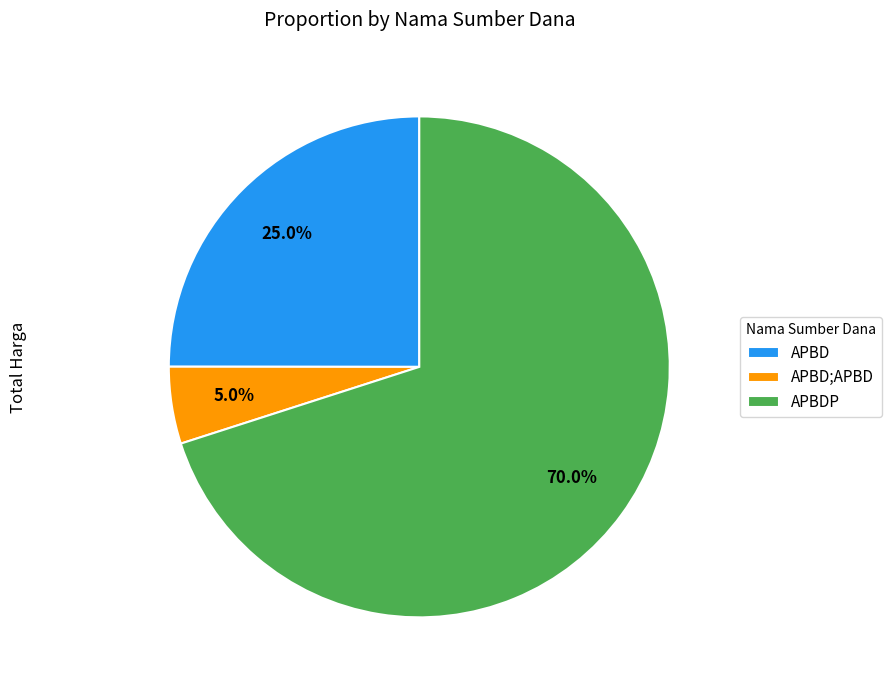

Is there a majority slice in this chart?

Yes